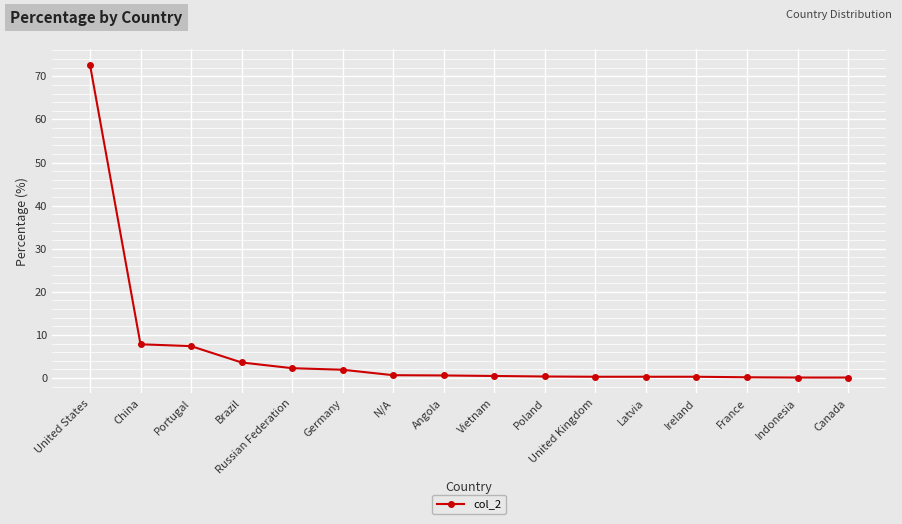

What is the value of the 10th point from the left?

0.4